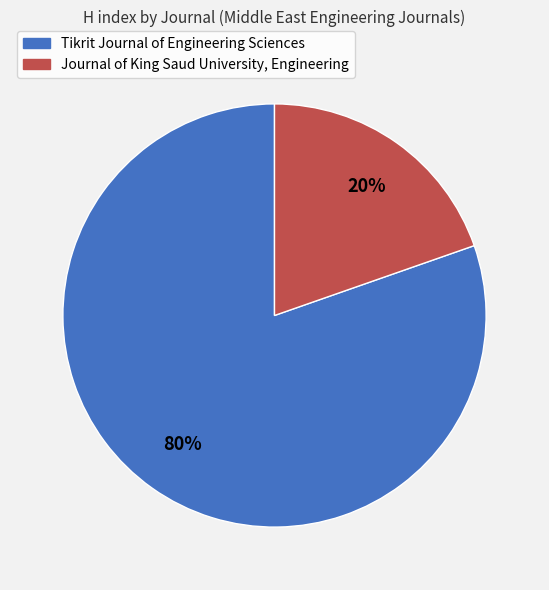

Between Journal of King Saud University, Engineering and Tikrit Journal of Engineering Sciences, which is larger?

Tikrit Journal of Engineering Sciences